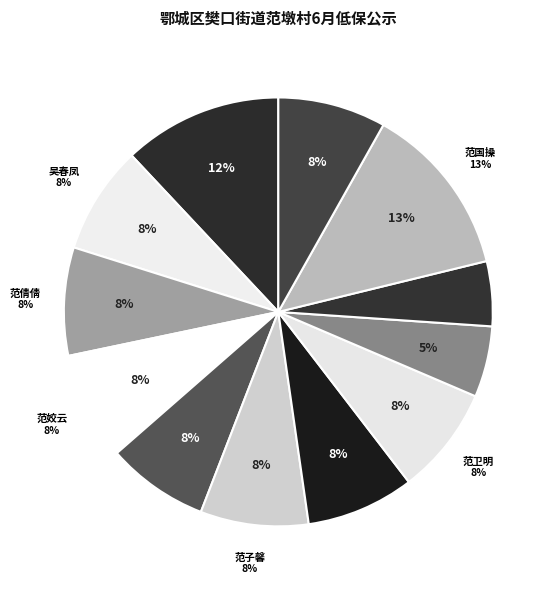

What percentage is the 范卫明 slice, to the nearest percent?

8%